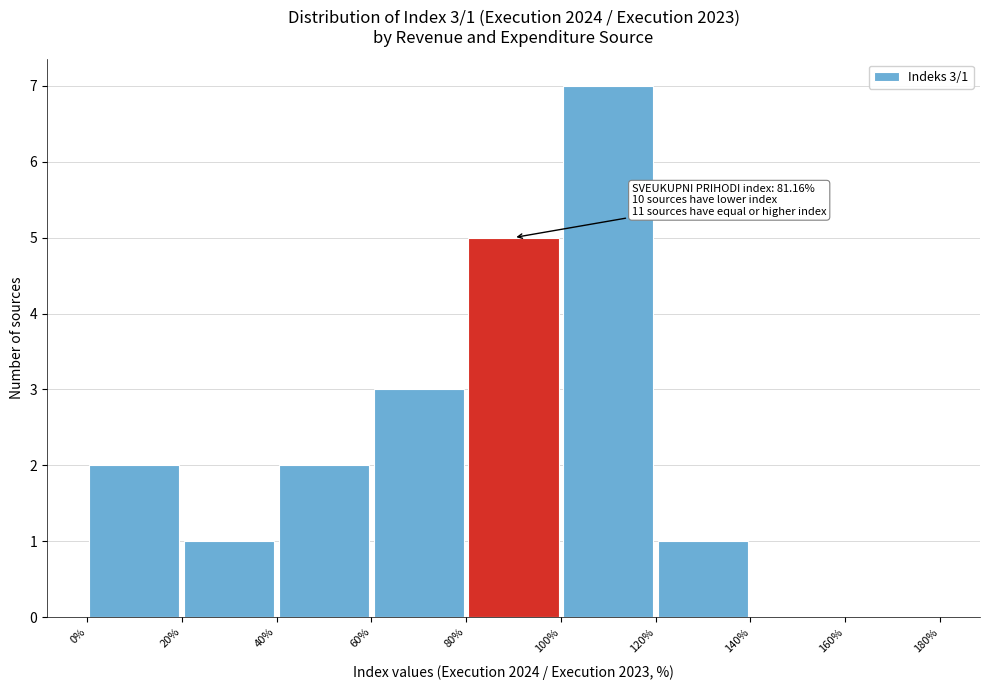

Over which range of the x-axis is the bar tallest?

100% to 120%